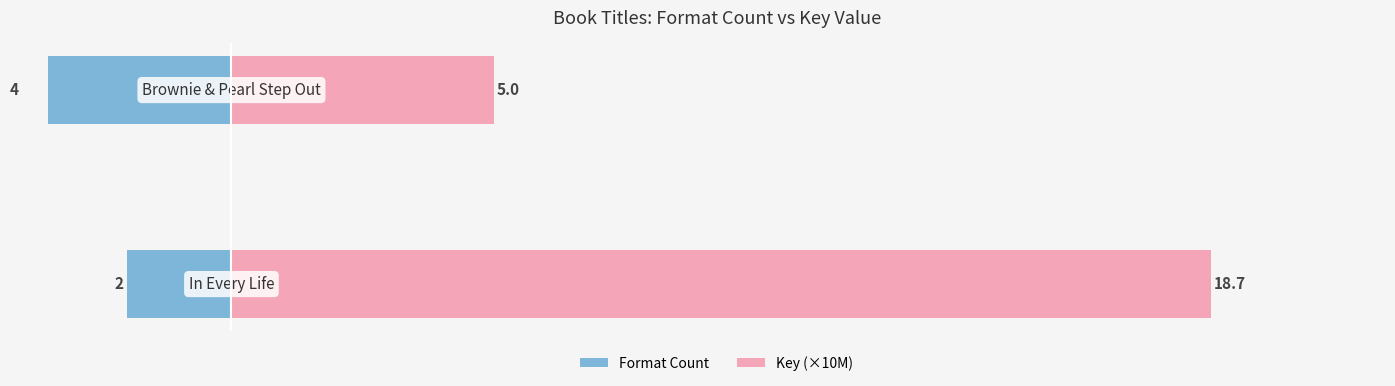

Does the chart contain stacked bars?

No